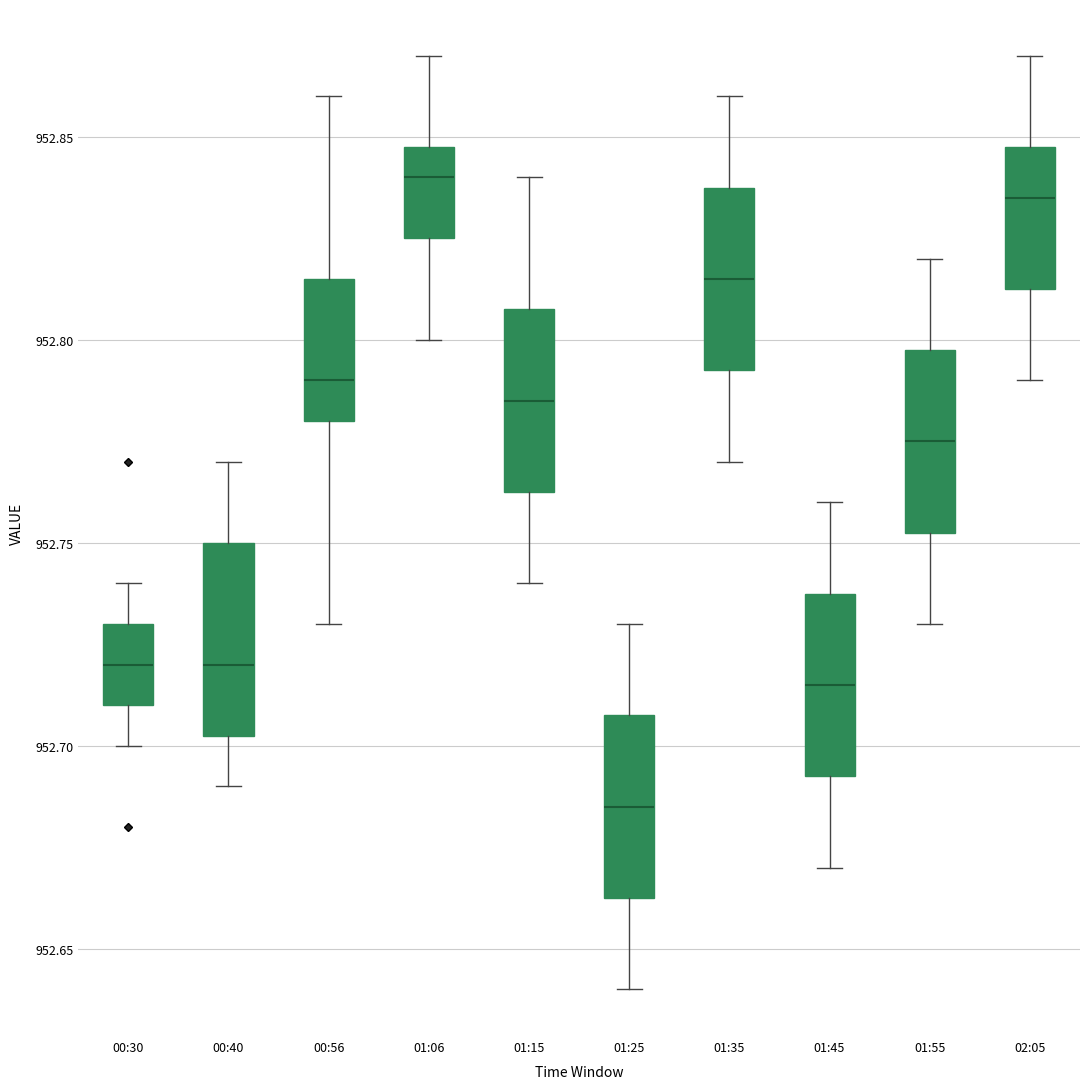

Which box has the lowest median line?

01:25